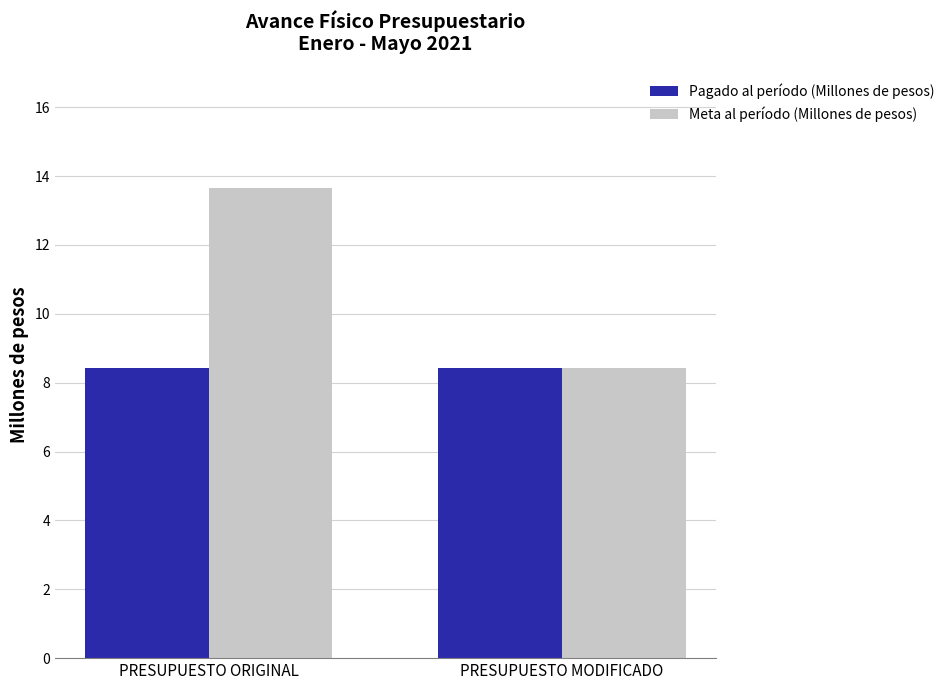

What is the label of the 2nd bar from the left?

PRESUPUESTO MODIFICADO